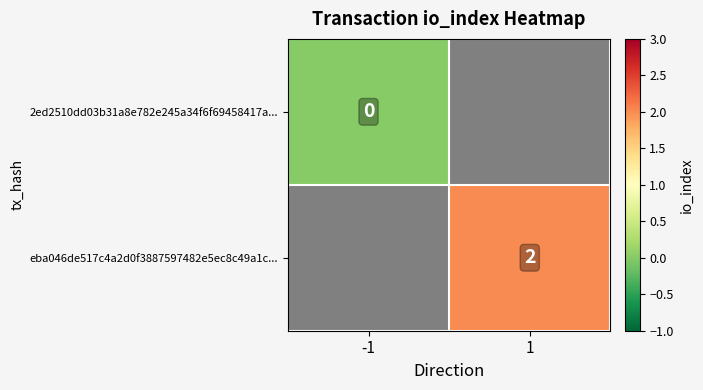

Is it true that eba046de517c4a2d0f3887597482e5ec8c49a1c... equals 3 at 1?

False